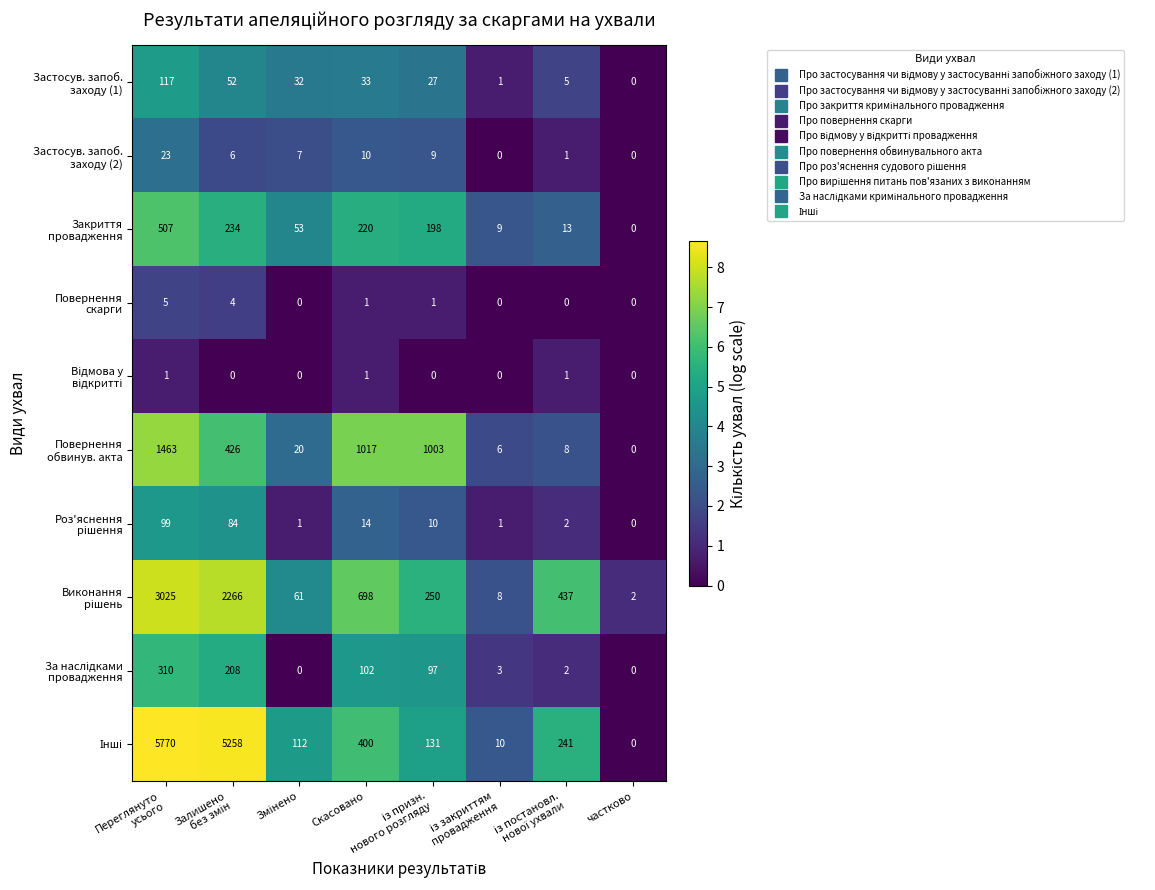

At how many categories does at least one series exceed 1010?

3